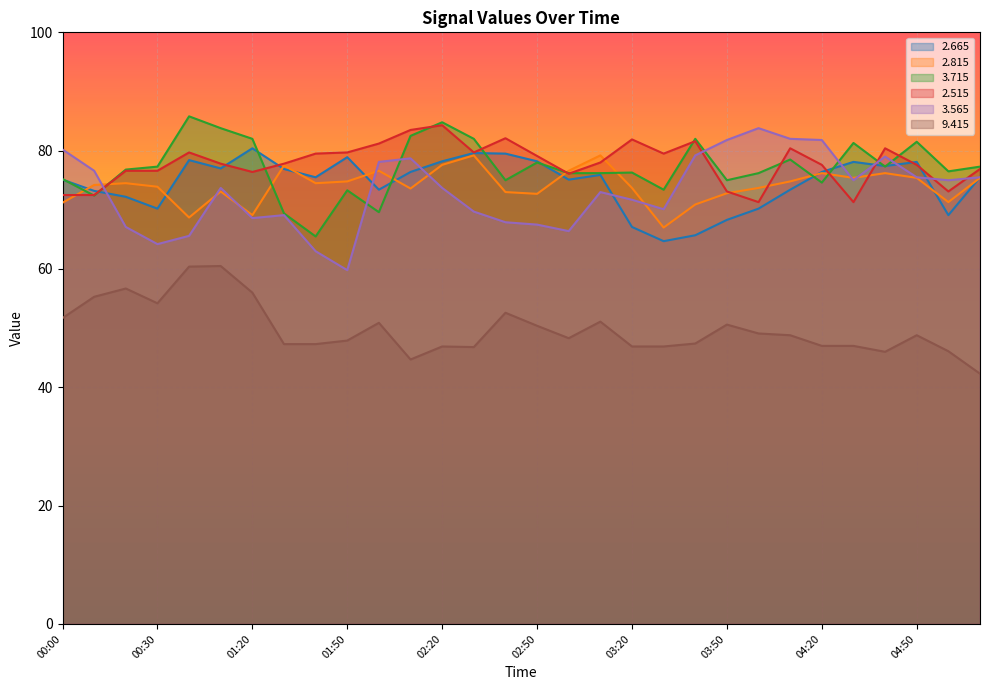

What value does the   3.715 series have at 01:50?

73.3